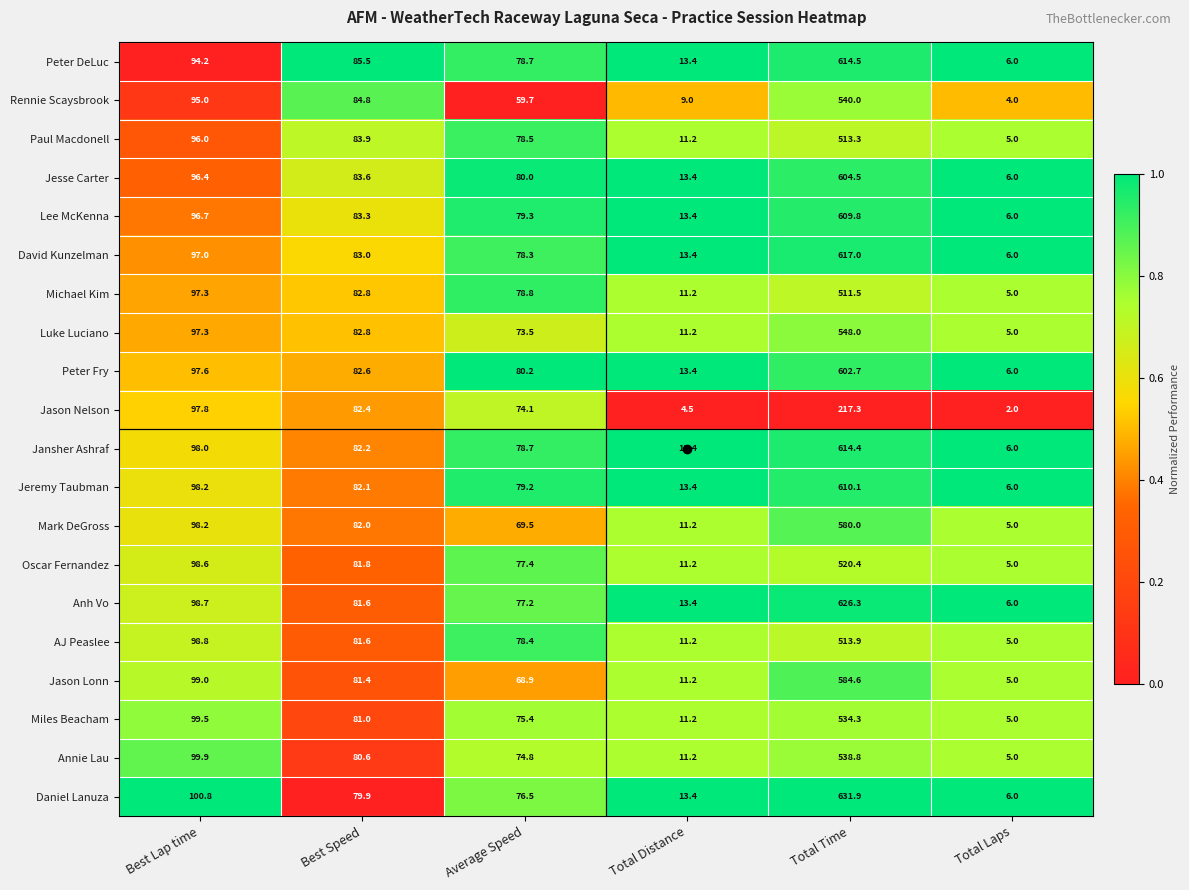

Is it true that Lee McKenna equals 13.4 at Total Distance?

True